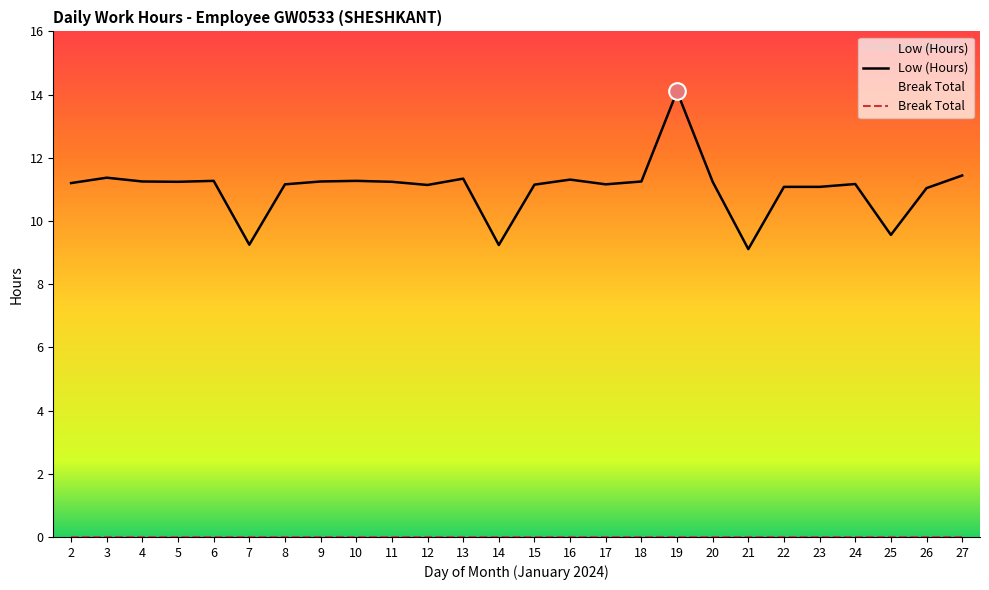

The value of Break Total at 22 is 0.0. True or false?

True